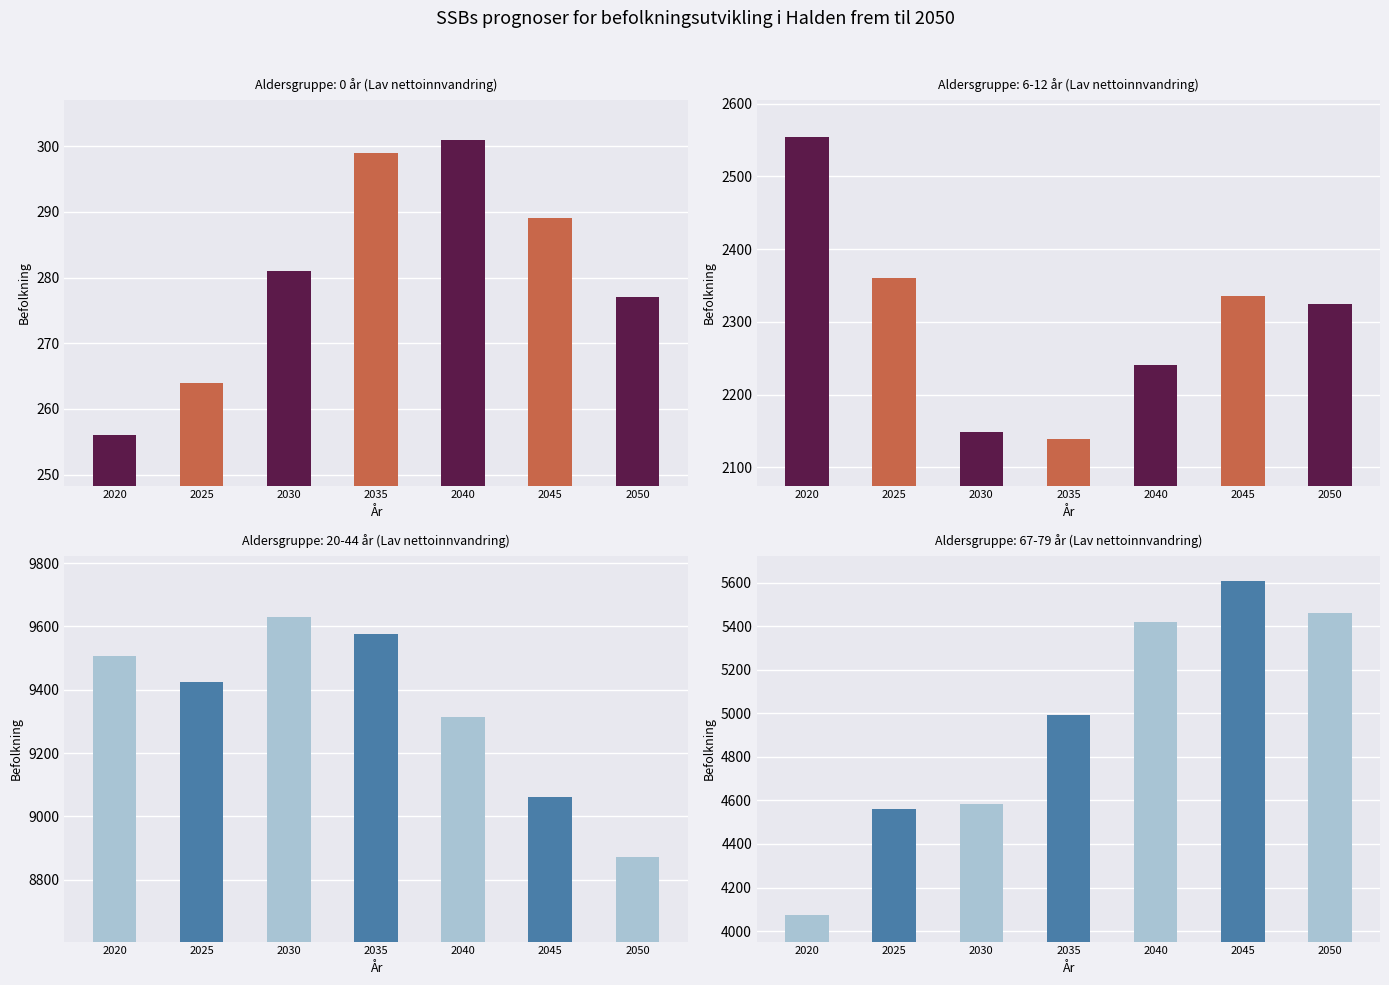

Rank the series by their maximum value, from lowest to highest.

0 år, 6-12 år, 67-79 år, 20-44 år